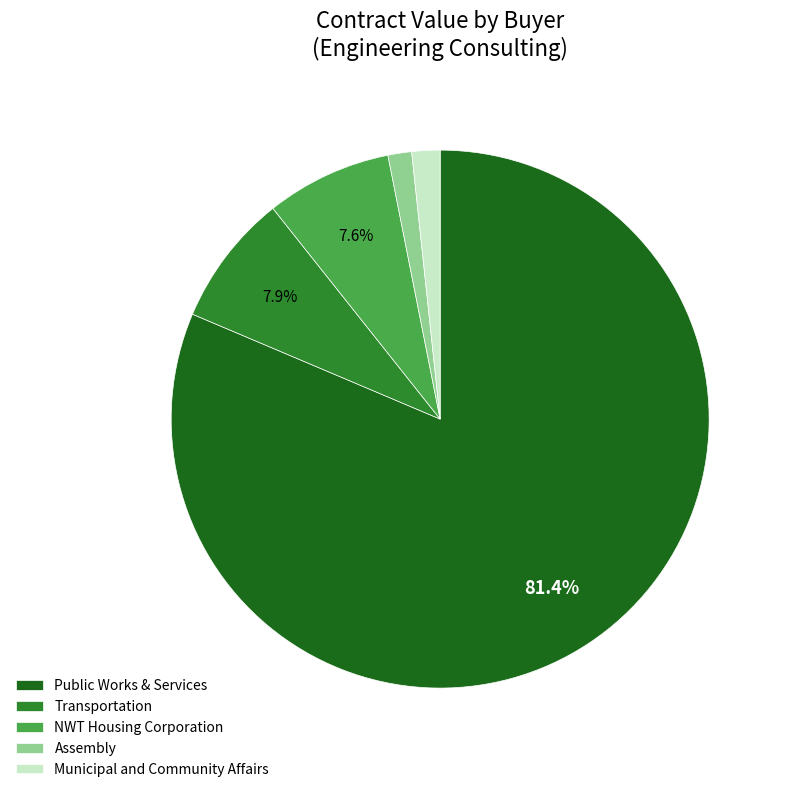

Combined, do Assembly and NWT Housing Corporation account for over 50%?

No